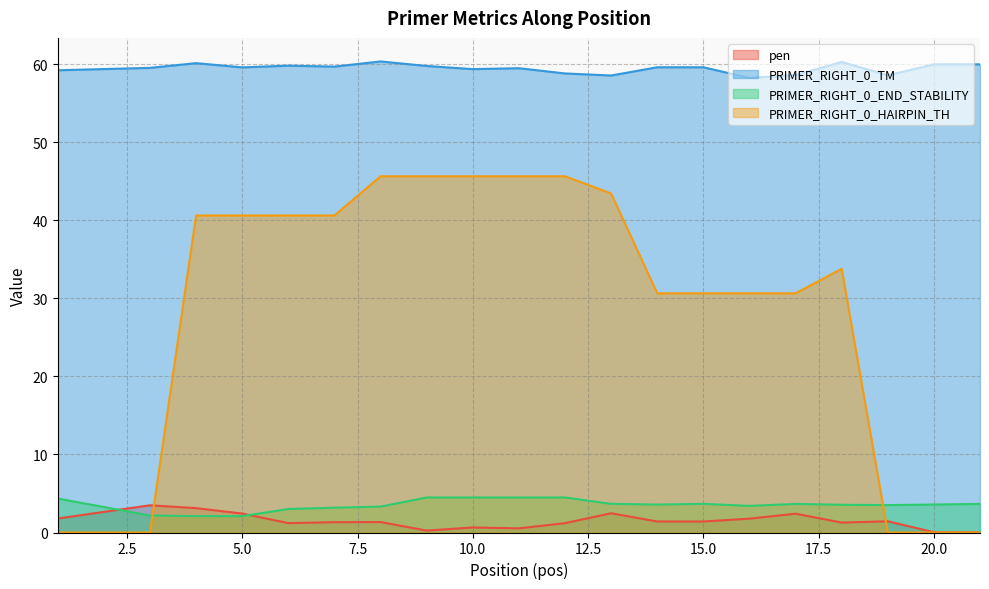

What value does the pen series have at 13?

2.5